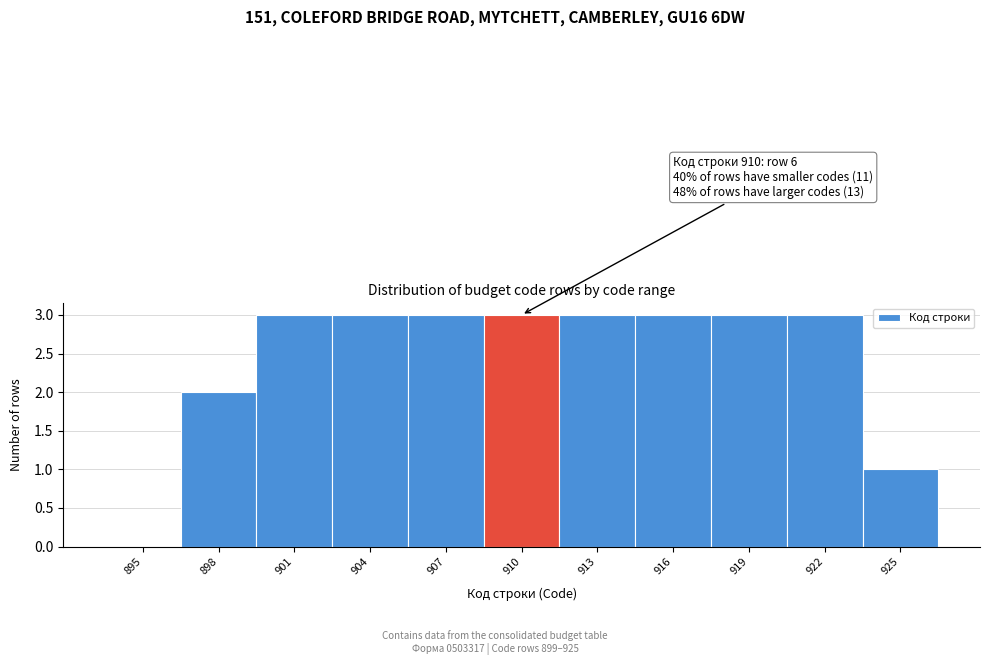

Reading left to right, transcribe all the data shown in this chart.

895=0	898=2	901=3	904=3	907=3	910=3	913=3	916=3	919=3	922=3	925=1